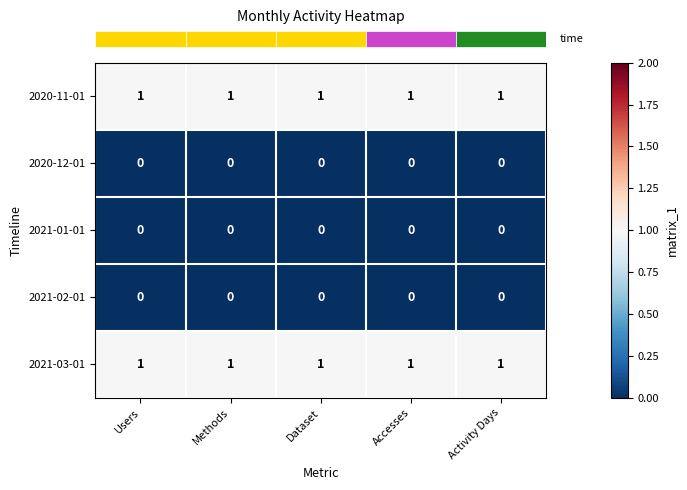

At how many categories does at least one series exceed 0?

5